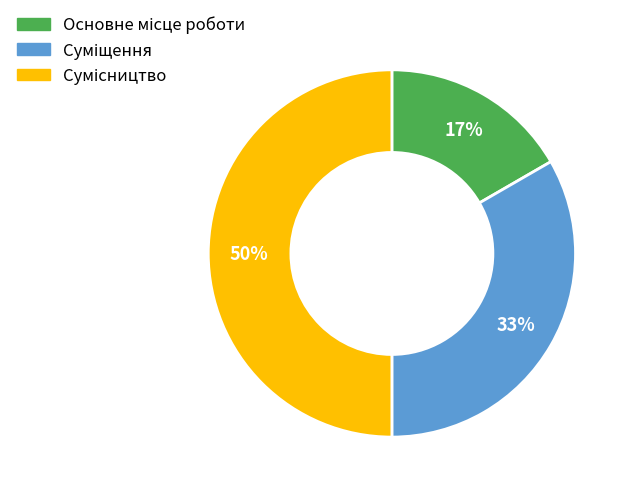

To the nearest percent, what is the difference between the largest and smallest slice percentages?

33%